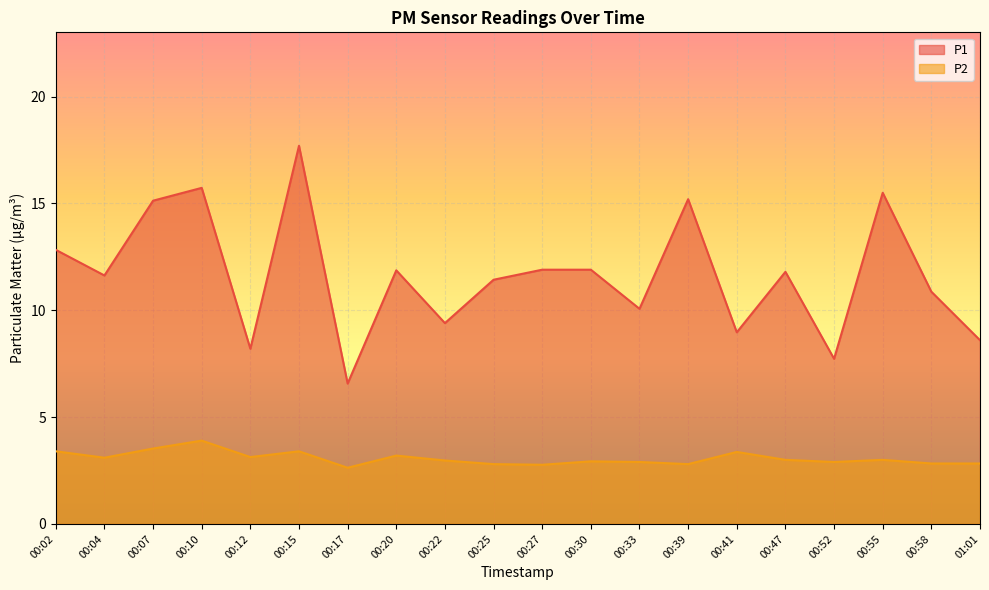

True or false: P1 and P2 cross at least once.

False